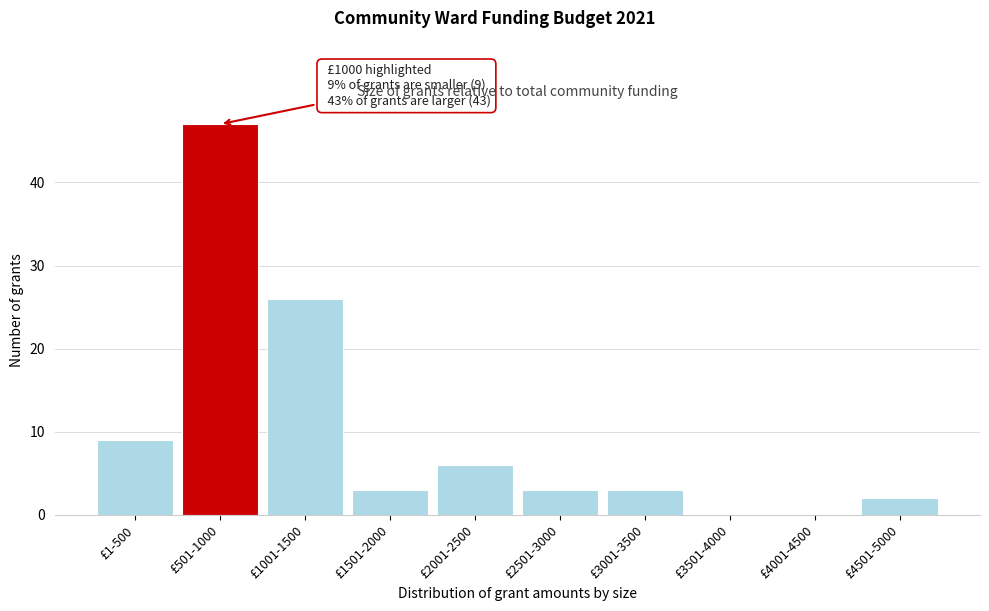

Reading left to right, what are all the values shown in this chart?

£1-500=9	£501-1000=47	£1001-1500=26	£1501-2000=3	£2001-2500=6	£2501-3000=3	£3001-3500=3	£3501-4000=0	£4001-4500=0	£4501-5000=2